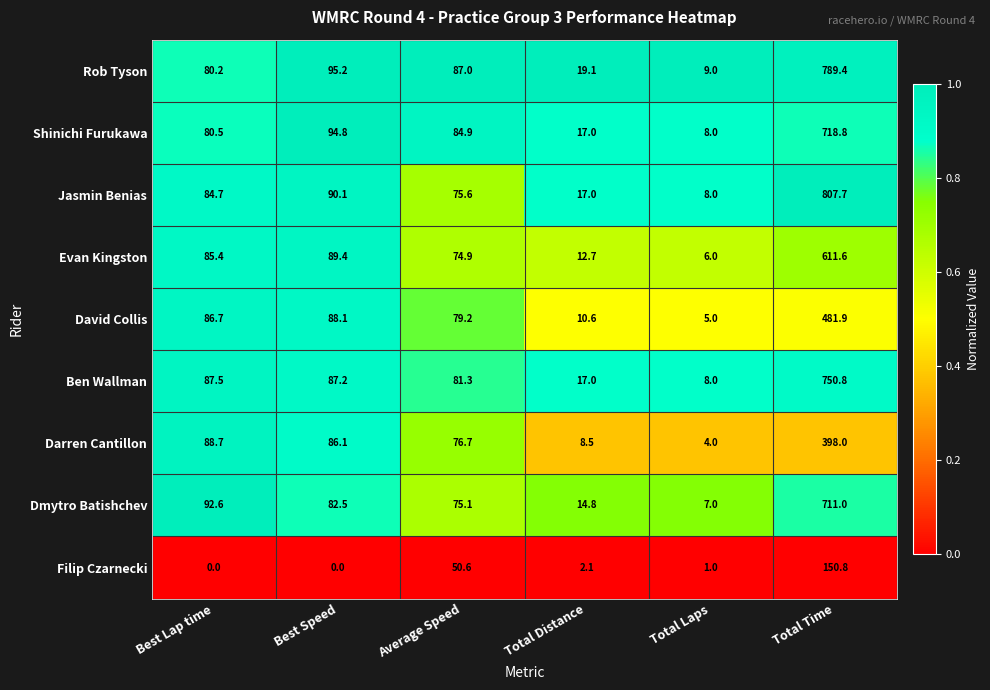

At which category is the sum across all series the highest?

Total Time